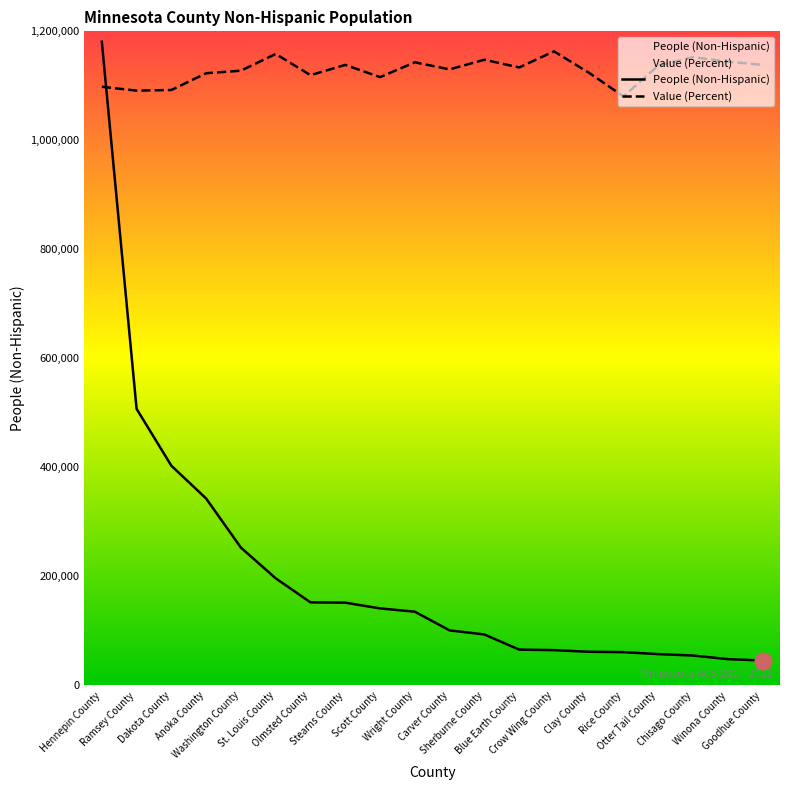

Rank the series at Carver County from highest to lowest value.

Value (Percent), People (Non-Hispanic)